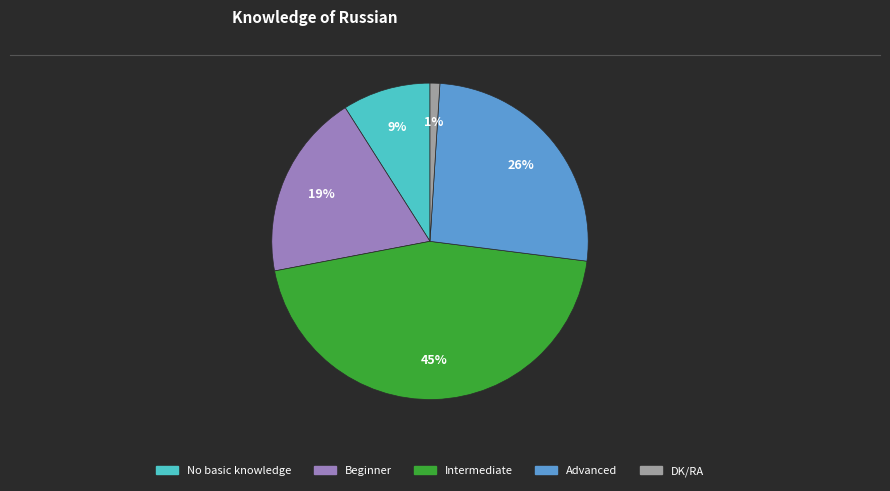

What percentage is the Intermediate slice, to the nearest percent?

45%